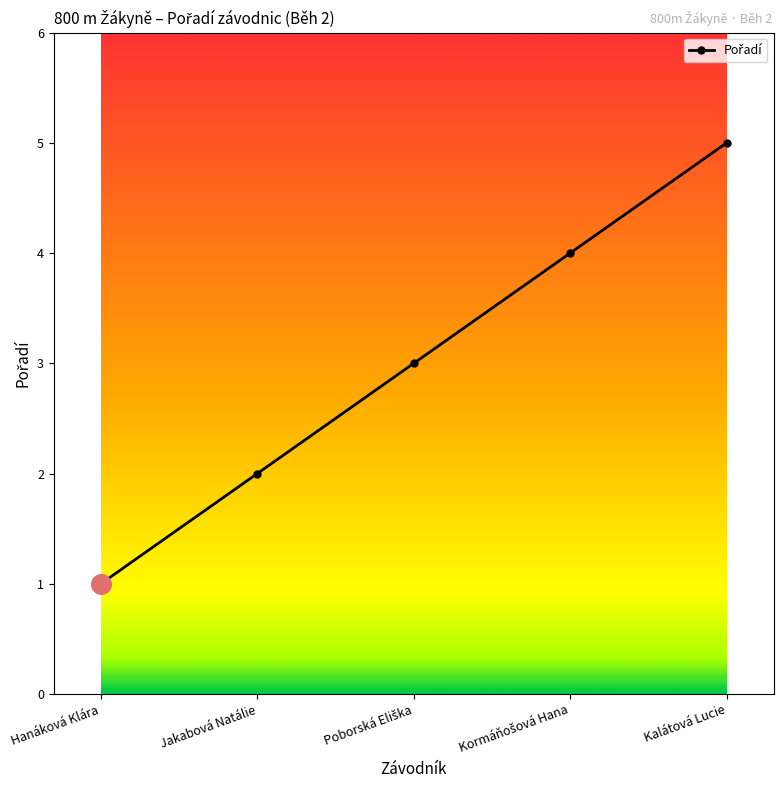

What is the change in value from Jakabová Natálie to Kalátová Lucie?

+3